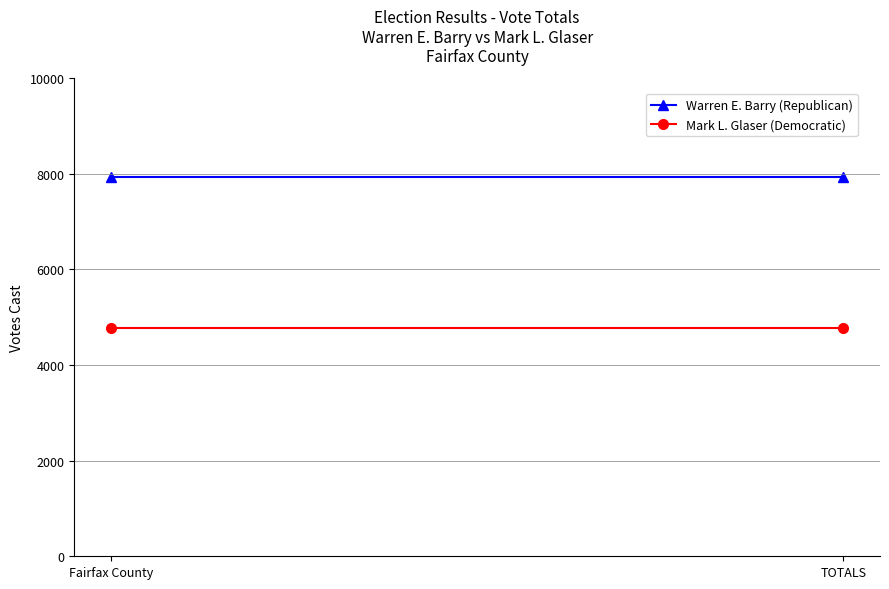

At which category does the chart reach its minimum across all series?

Fairfax County